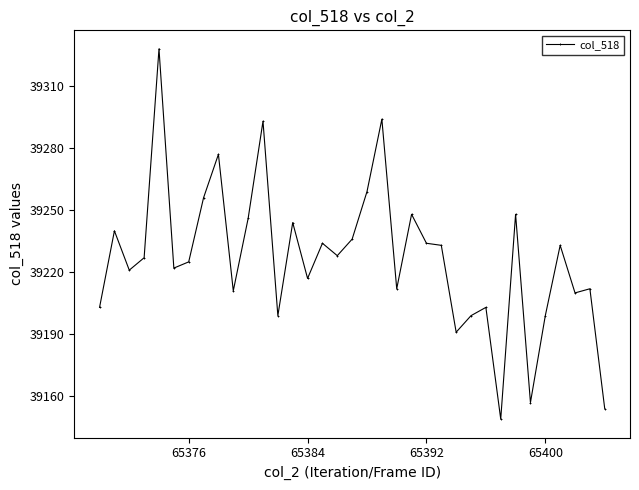

What is the difference between the second highest and minimum values?

145